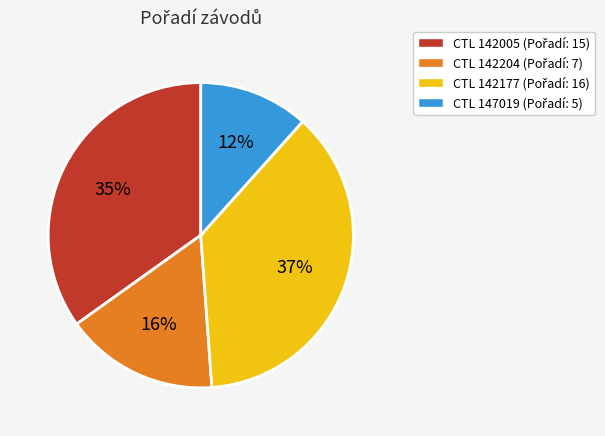

To the nearest percent, what is the average slice percentage?

25%